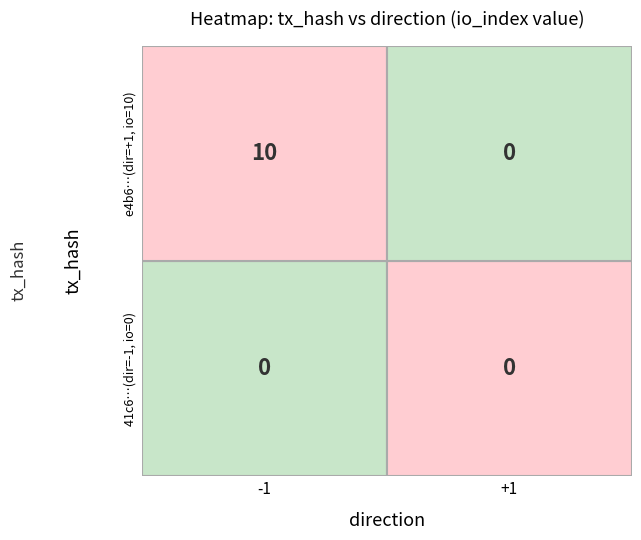

Which series has the largest total across all categories?

e4b634a06a90bb90c9786042c7493ac31e608d9